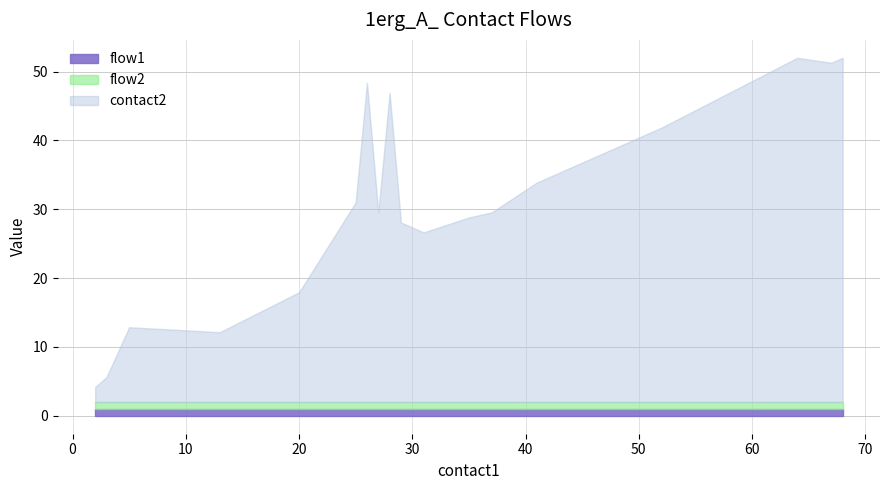

The contact2 series shows 85 at 52. True or false?

False